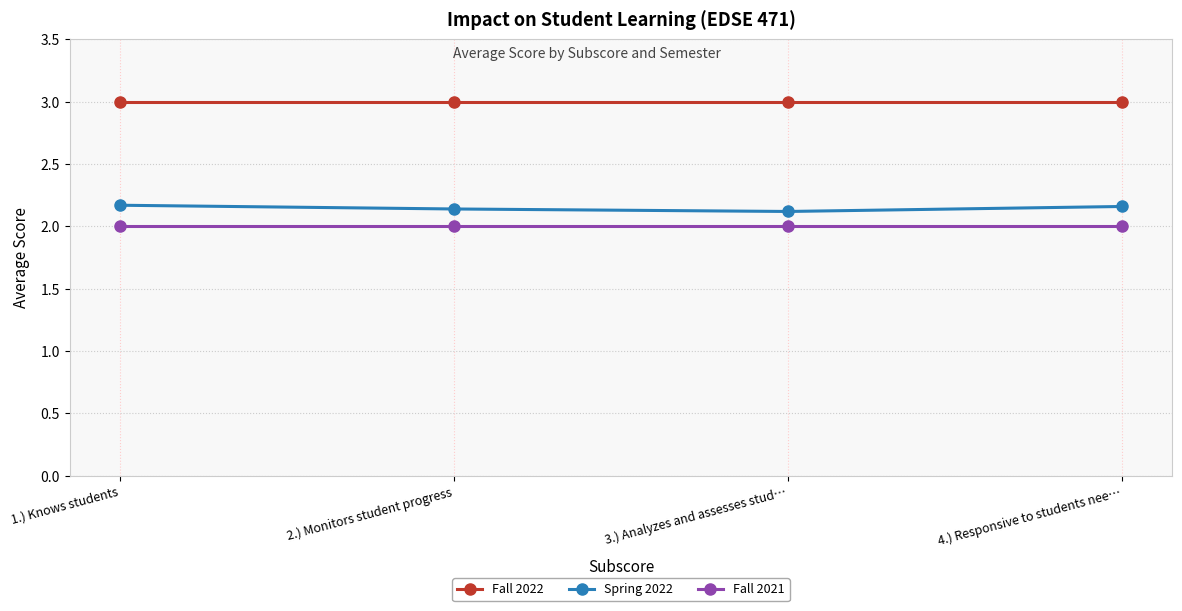

True or false: Fall 2022 and Fall 2021 intersect in this chart.

False